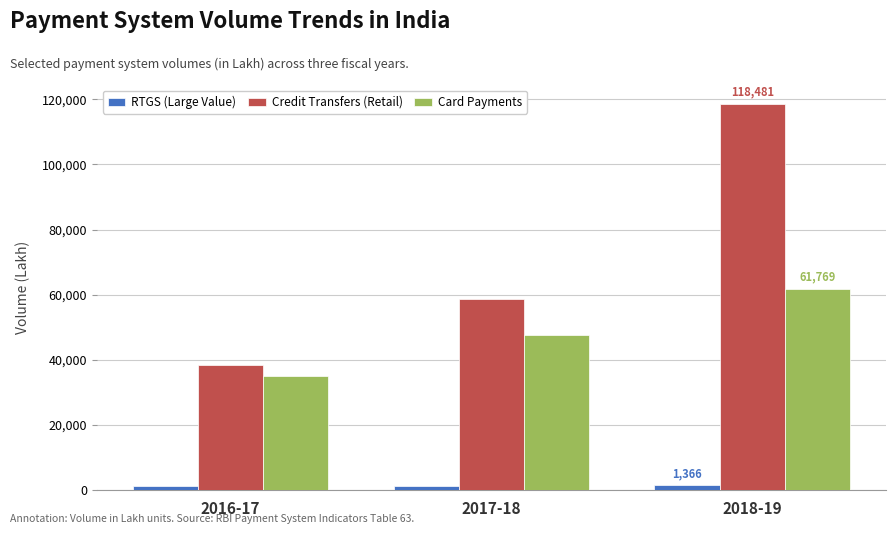

What is the greatest value displayed?

118481